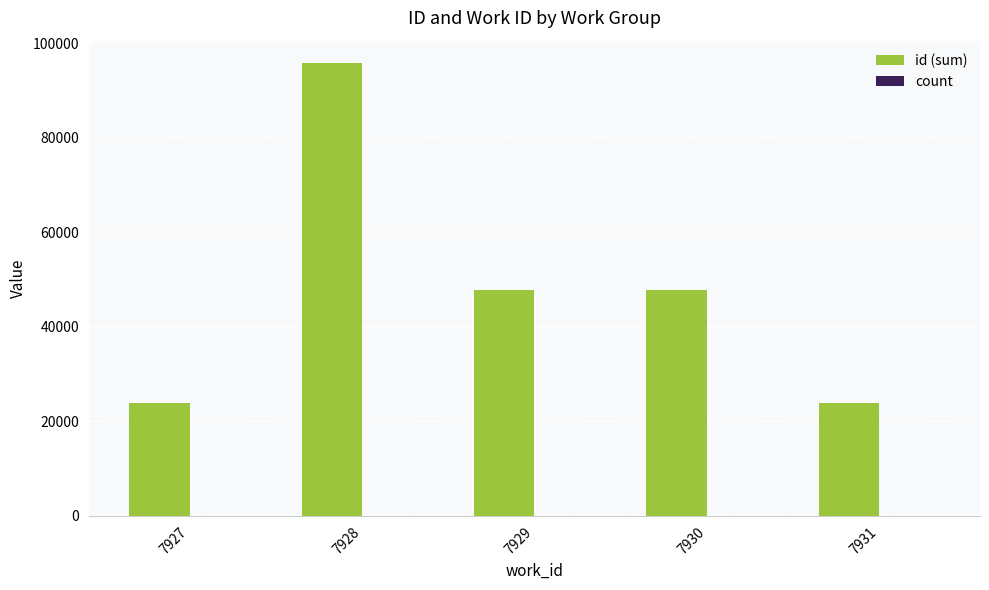

Are the bars grouped side by side (vs. stacked)?

Yes